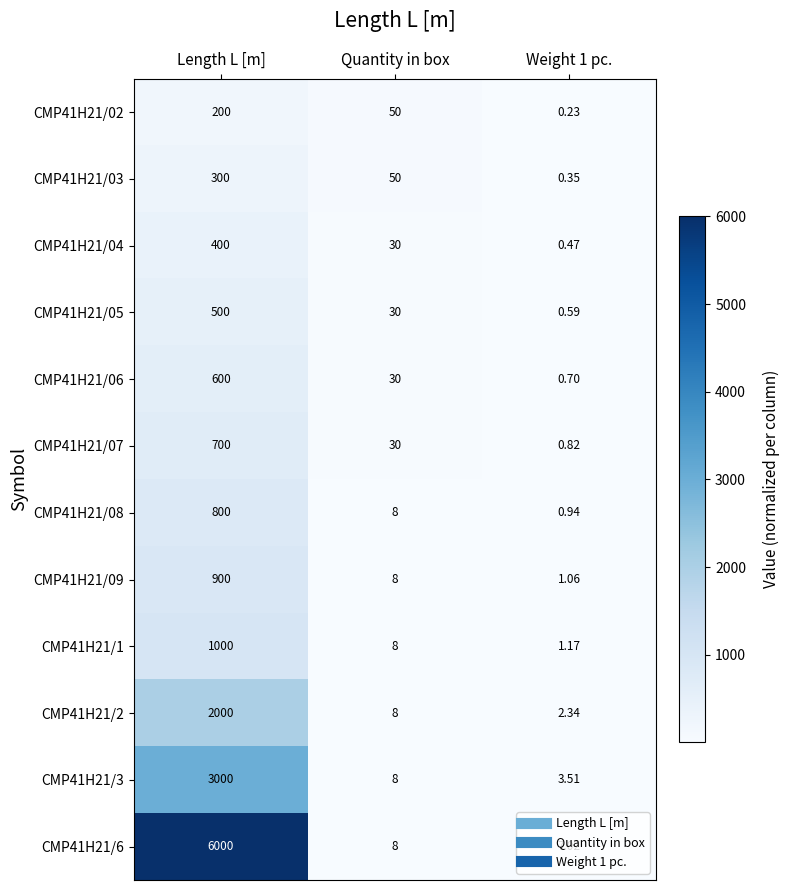

Which label corresponds to the smallest value in the chart?

Weight 1 pc.